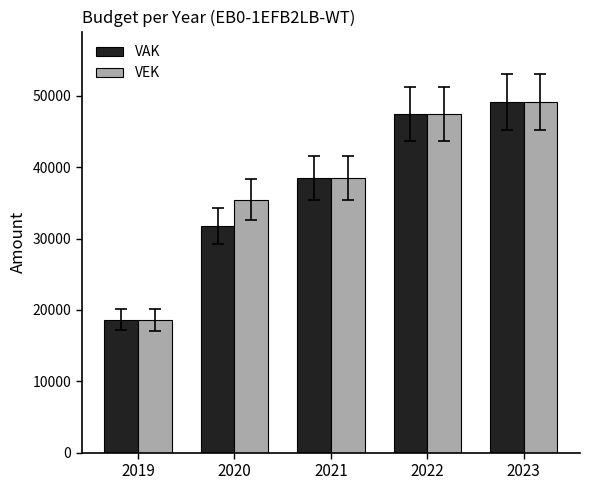

At which category does the chart reach its peak across all series?

2023